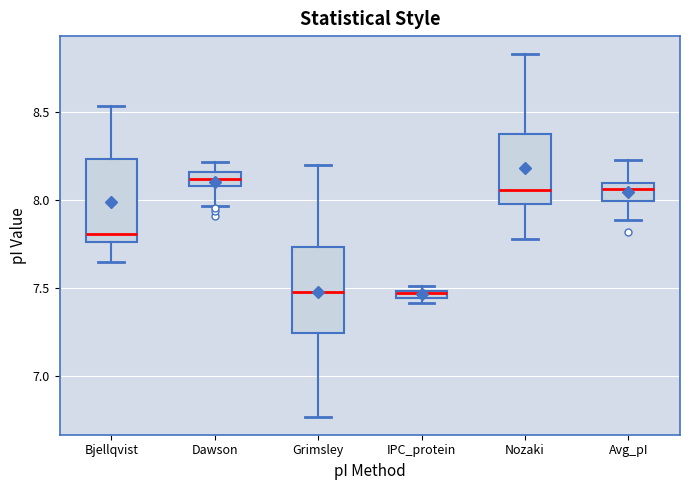

Where is the upper edge of the box for IPC_protein on the y-axis? The values are not printed on the chart, so give them approximately, as read against the axis.

7.50